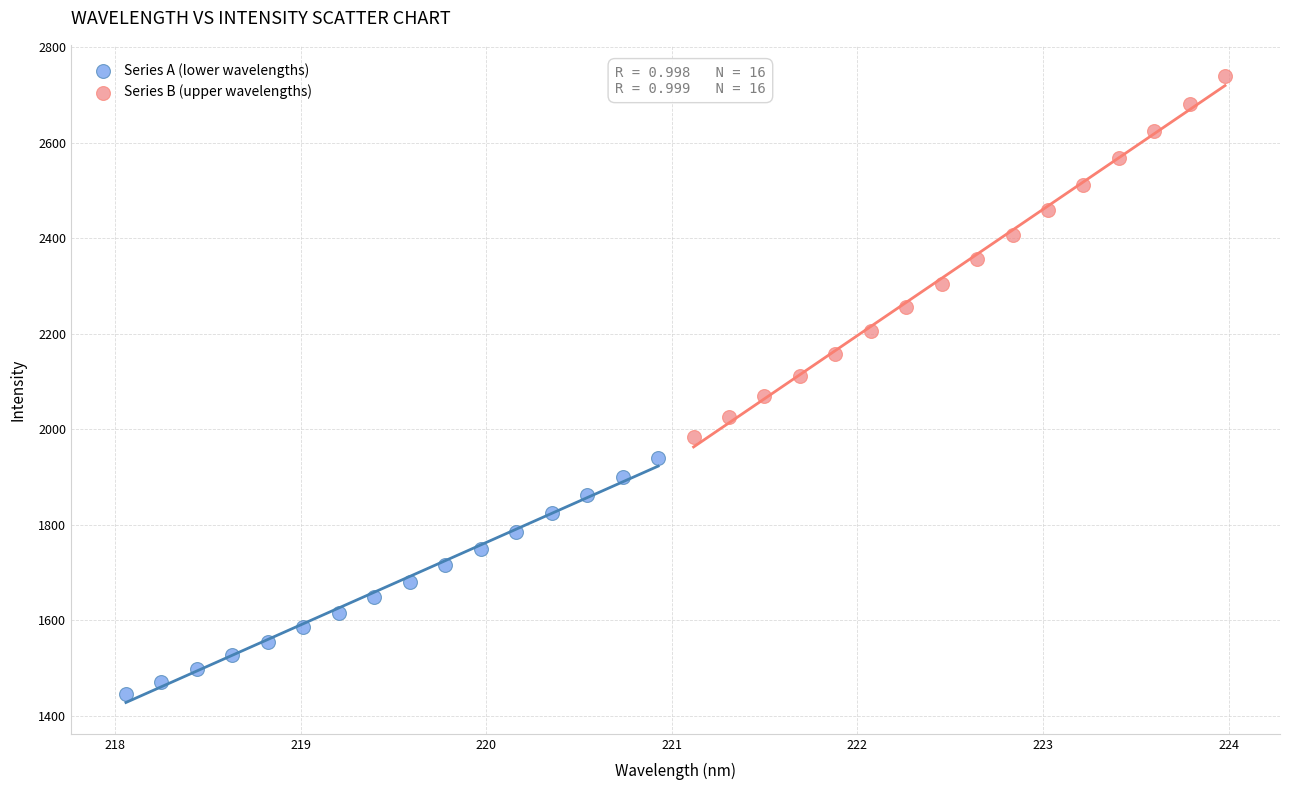

Which series has the widest spread of Y values?

Series B (upper wavelengths)